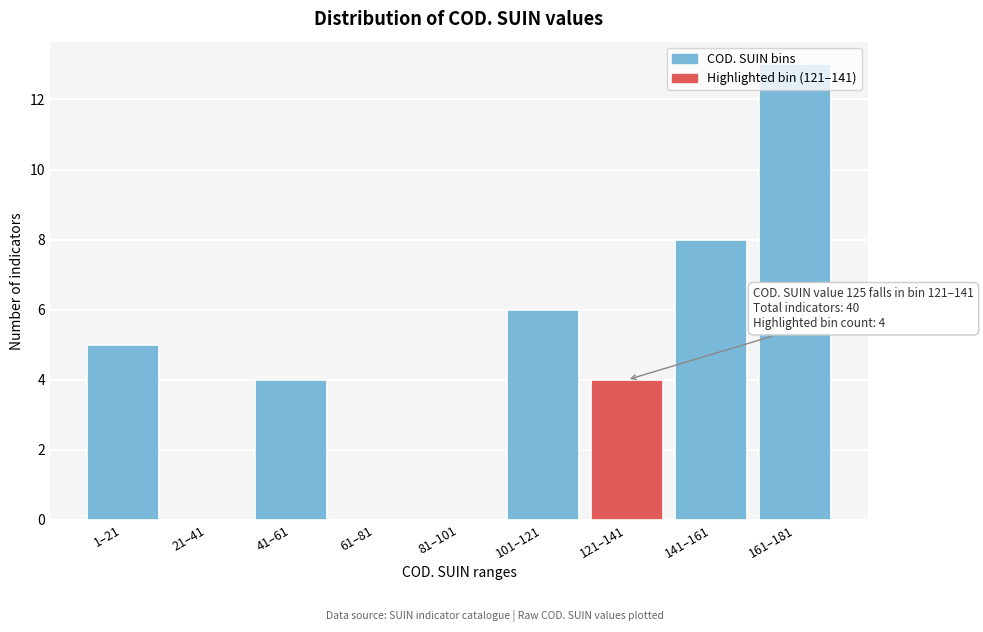

What is the sum of the values at 21–41 and 1–21?

5